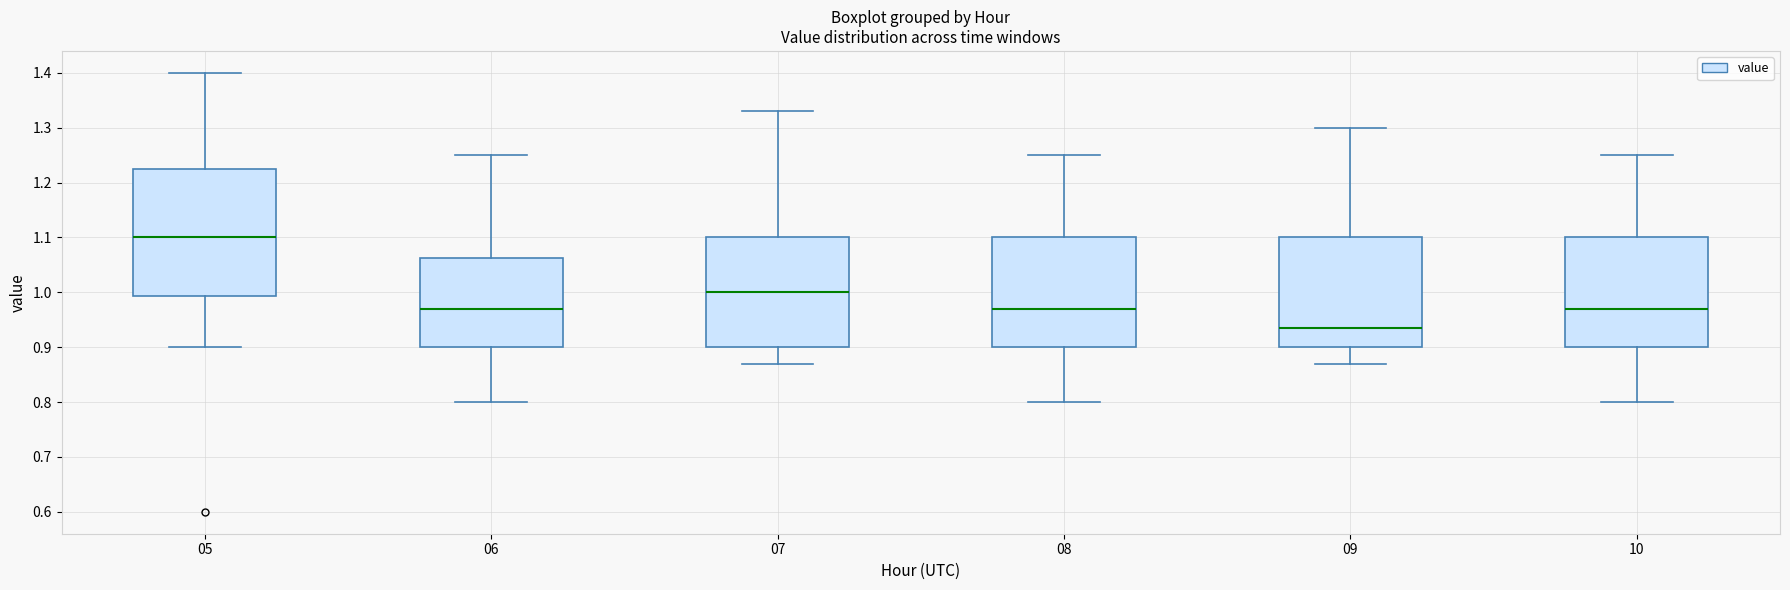

Where does the median line of the box at x = 10 sit on the y-axis? The values are not printed on the chart, so give them approximately, as read against the axis.

0.97